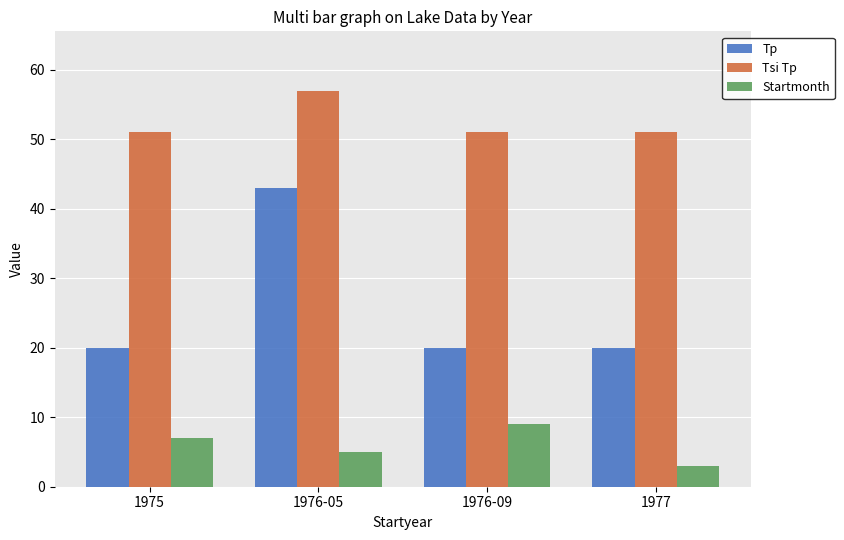

What is the difference between the highest and lowest values at 1977?

48